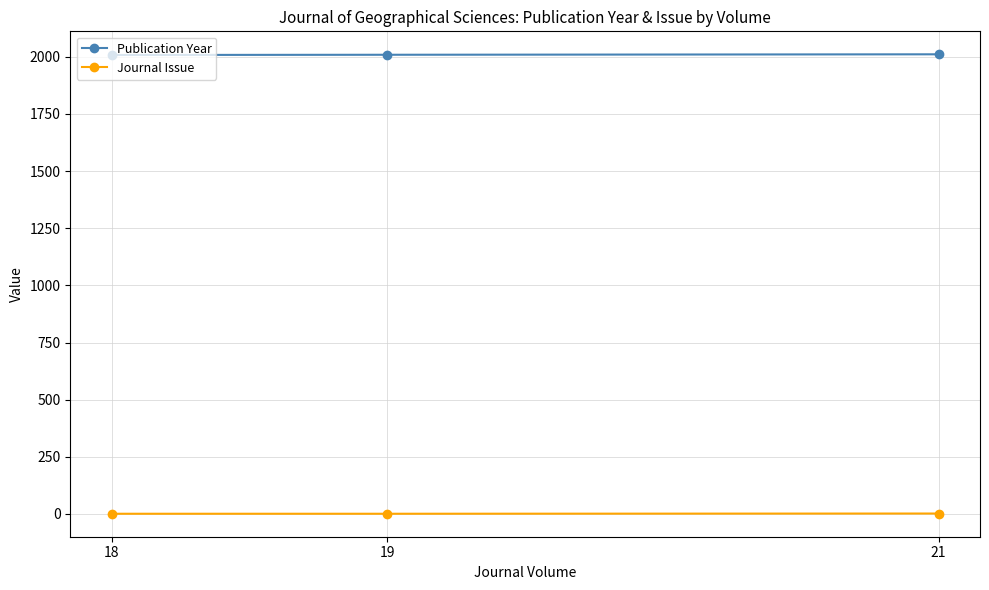

At which category is the sum across all series the highest?

21